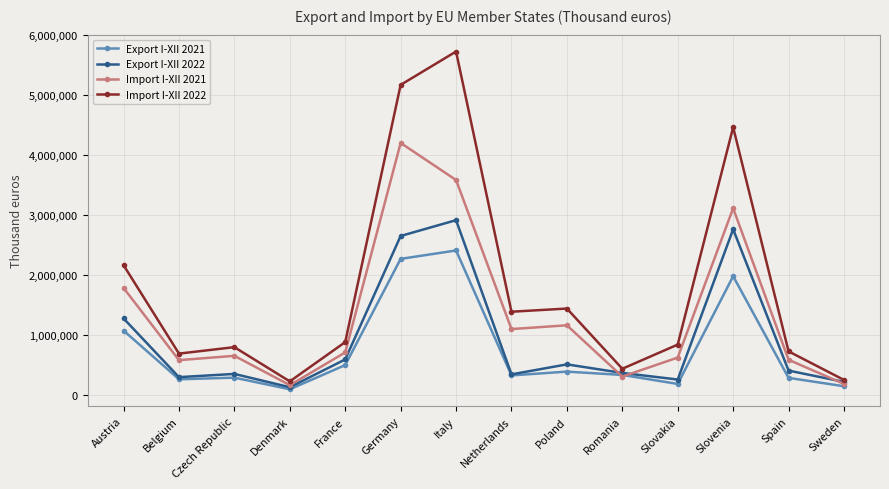

True or false: Import I-XII 2022 and Export I-XII 2021 cross at least once.

False